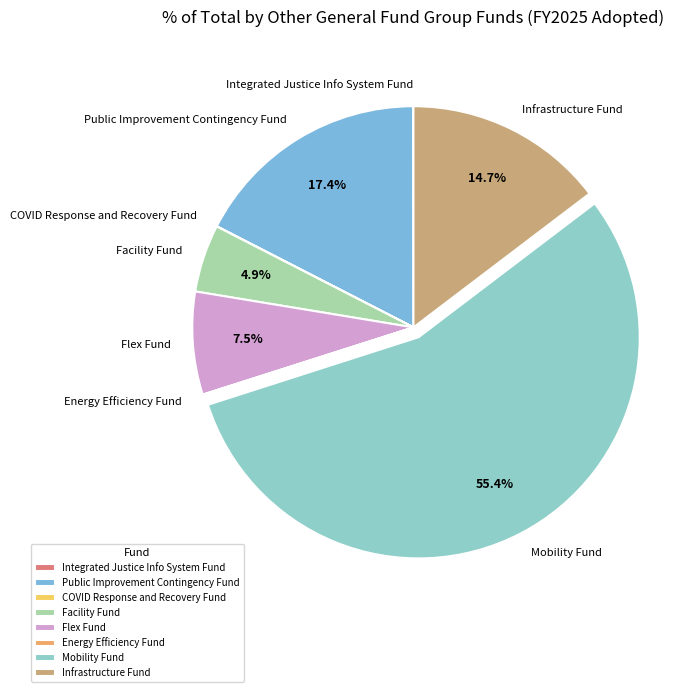

What is the ratio of the value at Flex Fund to the value at Infrastructure Fund?

0.5